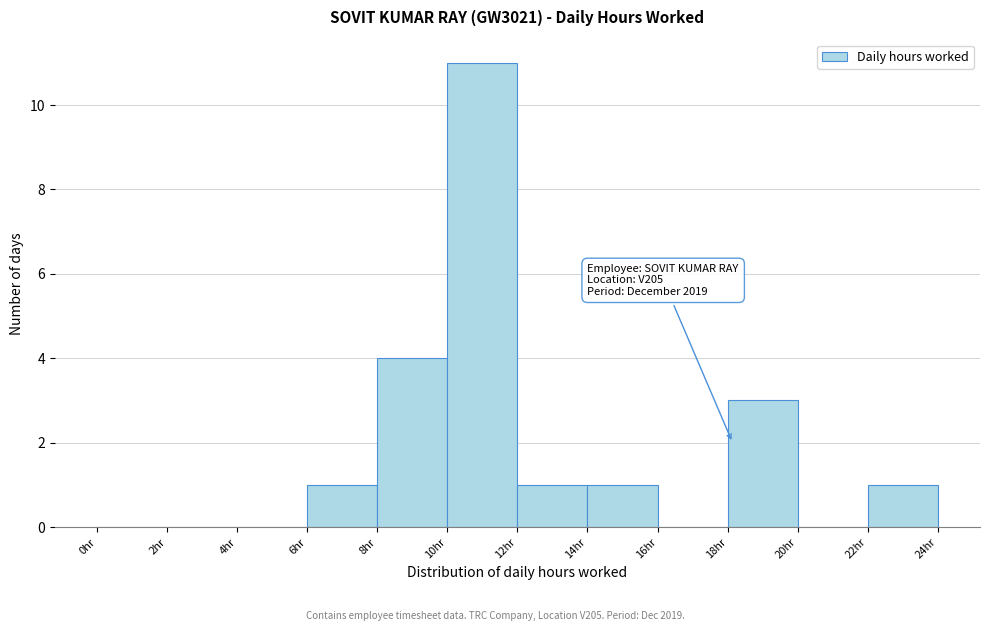

Which range on the x-axis has the tallest bar?

10 to 12